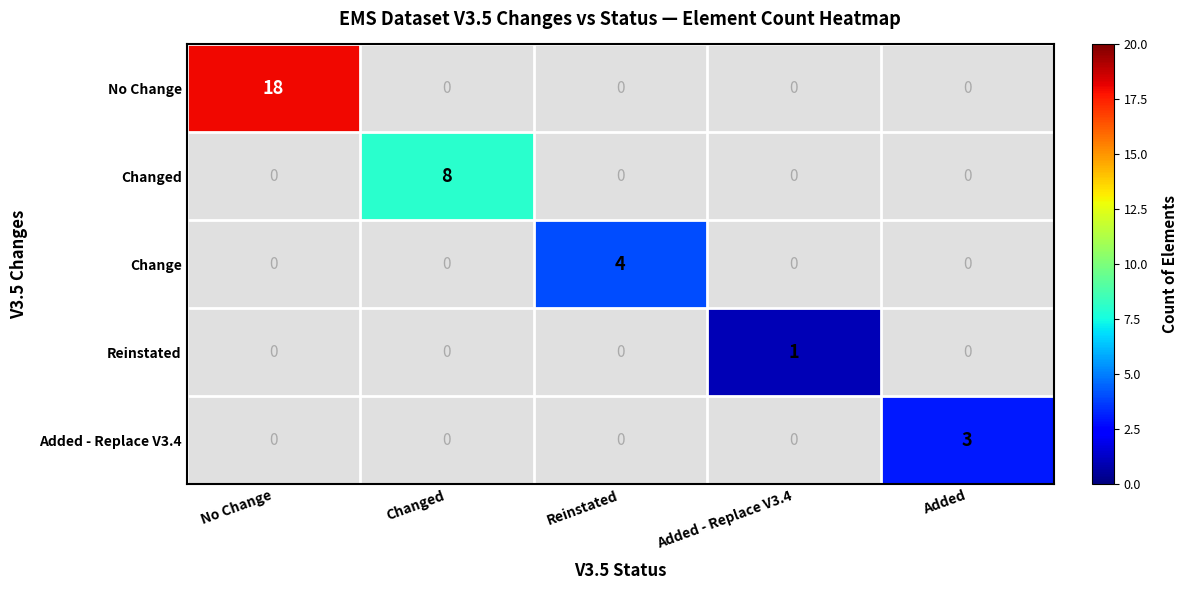

At how many categories does at least one series exceed 4?

2